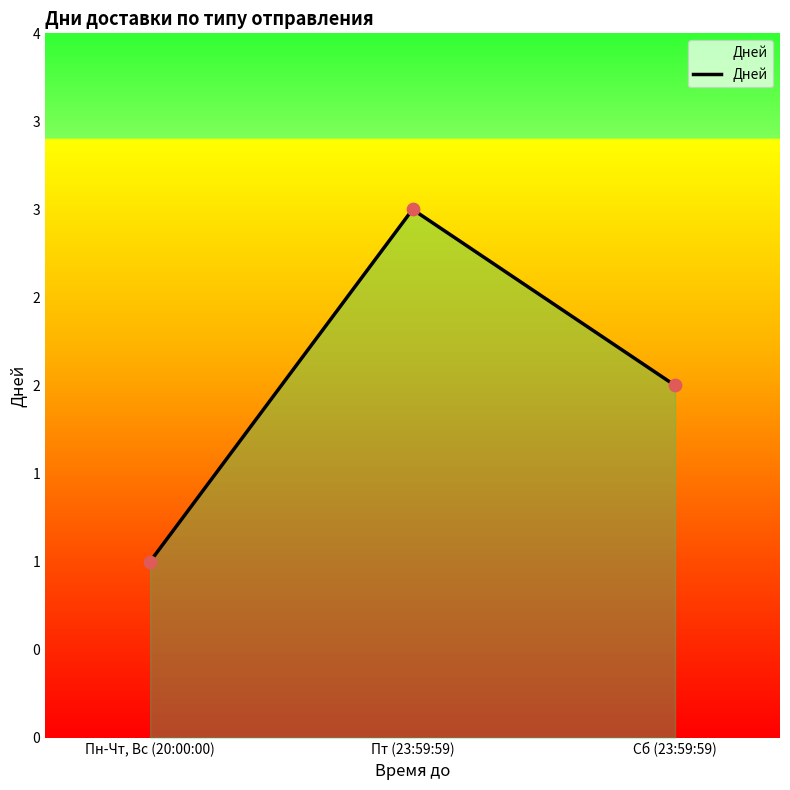

What is the change in value from Пт (23:59:59) to Сб (23:59:59)?

-1